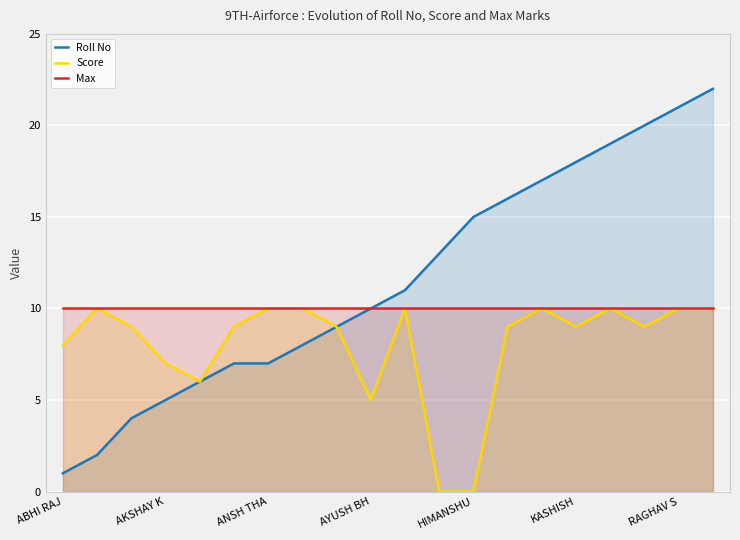

Is it true that Roll No equals 22 at 19?

True